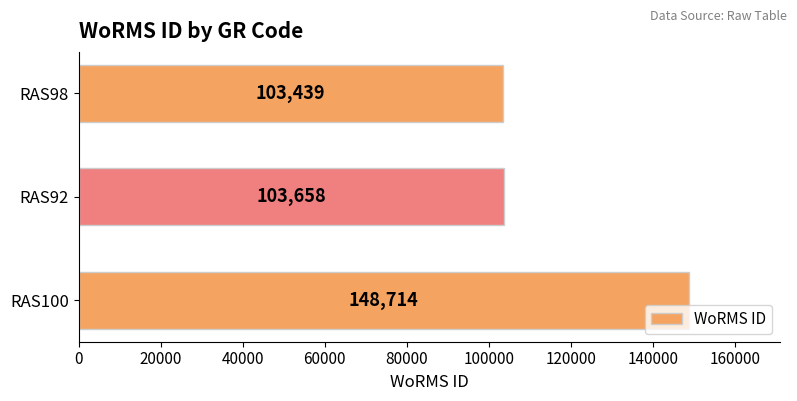

Where is the data nearest to the value 126076?

RAS92